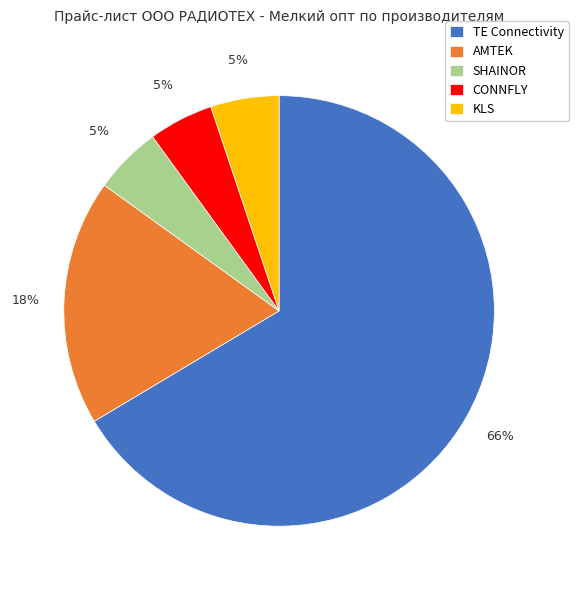

Which category has the biggest portion of the pie?

TE Connectivity